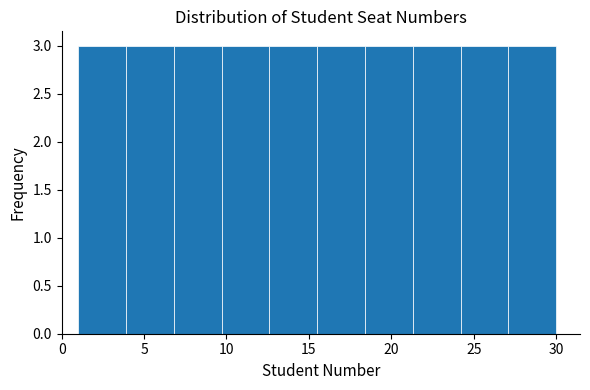

Reading left to right, list every bar in this chart as the range it spans on the x-axis followed by its height. Neither the bar edges nor the heights are printed on the chart, so give them approximately, as read against the axes.

1.0 to 3.9: 3
3.9 to 6.8: 3
6.8 to 9.7: 3
9.7 to 12.6: 3
12.6 to 15.5: 3
15.5 to 18.4: 3
18.4 to 21.3: 3
21.3 to 24.2: 3
24.2 to 27.1: 3
27.1 to 30.0: 3